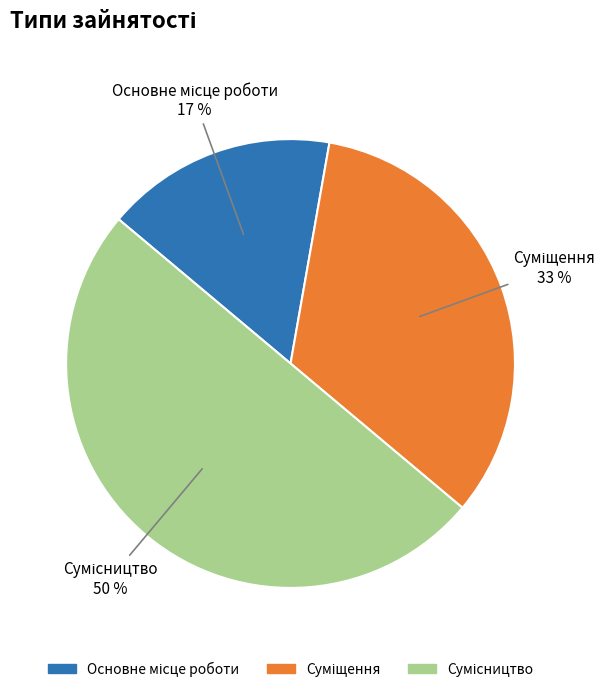

To the nearest percent, what is the average slice percentage?

33%